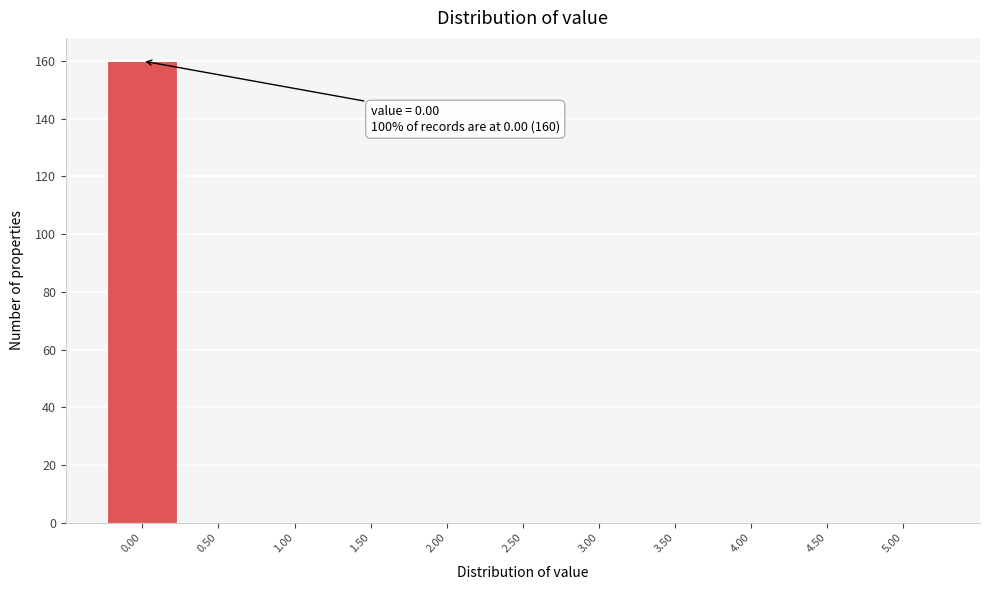

Over which range of the x-axis is the bar tallest?

-0.25 to 0.25